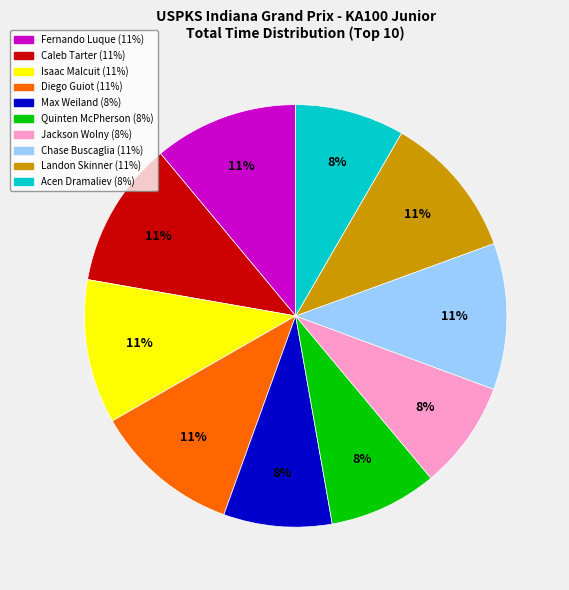

Do Max Weiland and Jackson Wolny together represent more than half of the pie?

No